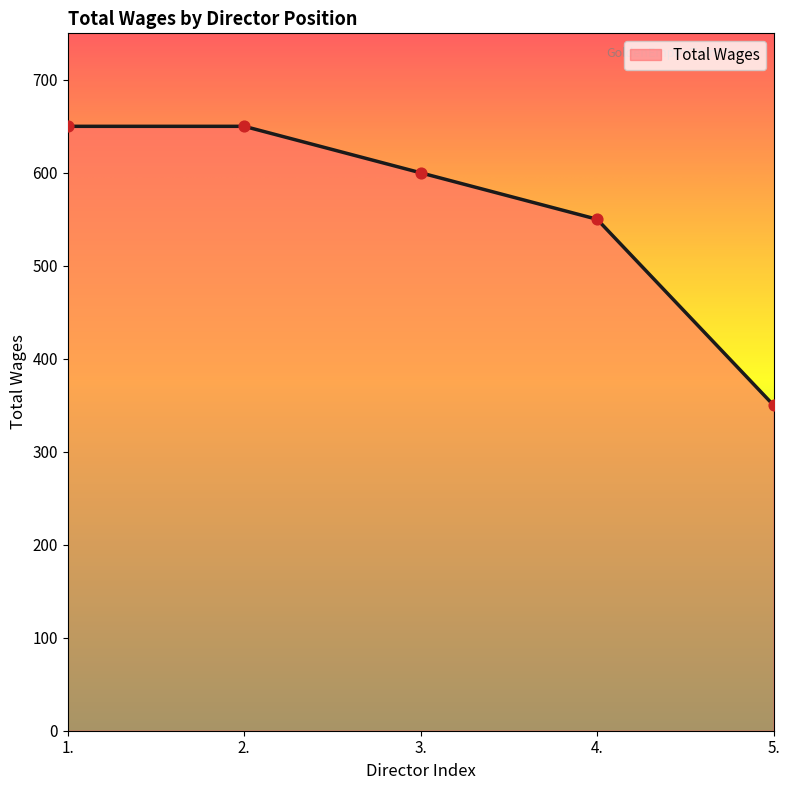

Approximately how many times larger is the value at 3. compared to 2.?

0.9